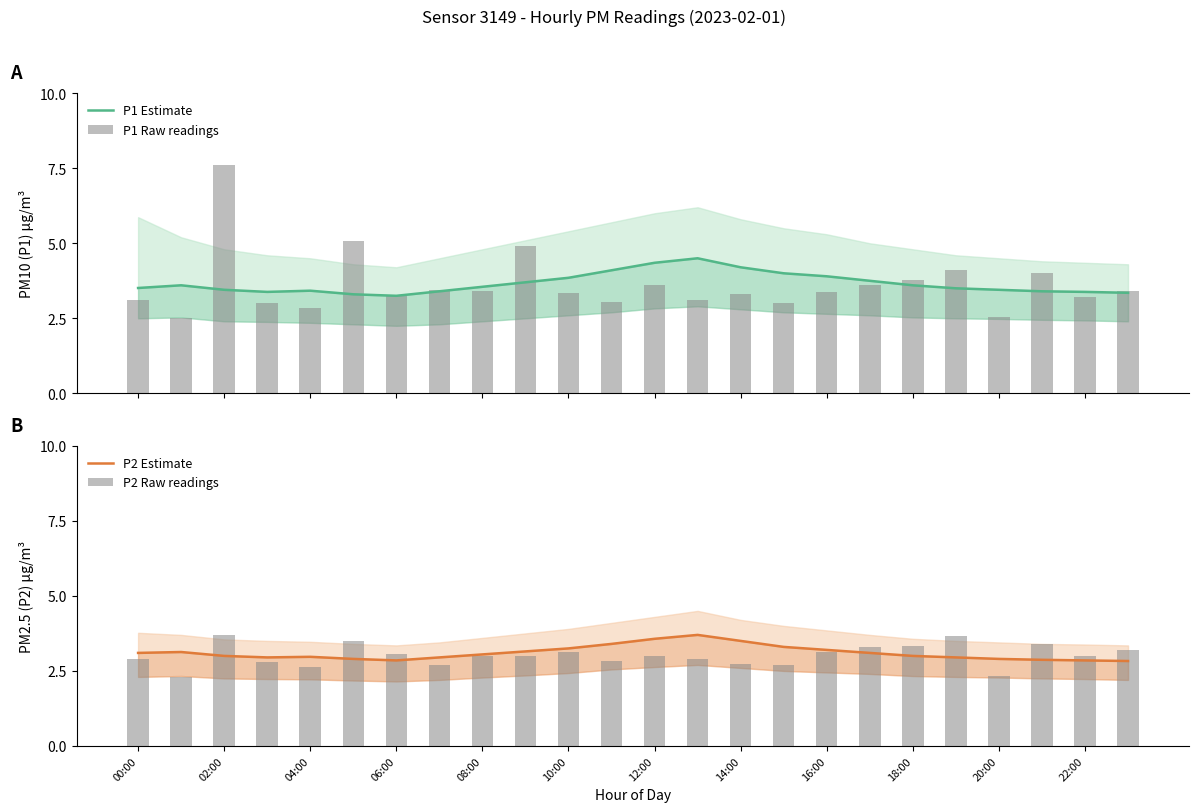

How many data points in P2 Estimate are less than 3?

10